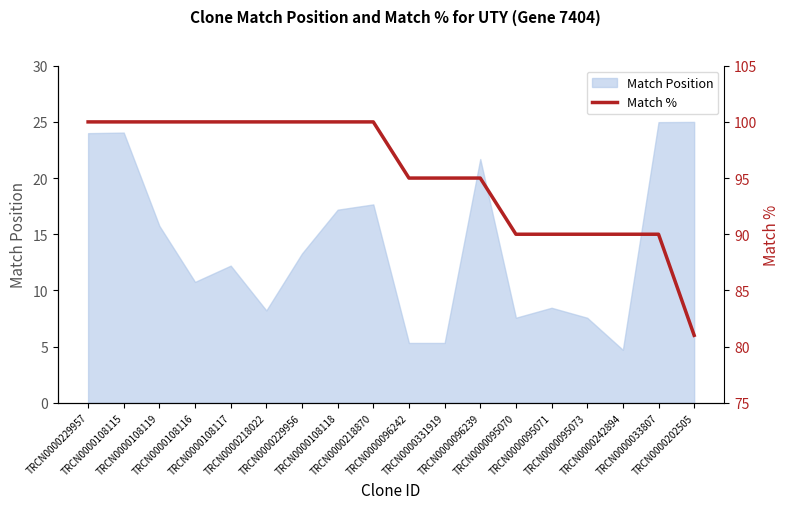

What is the highest value of the Match Position series?

25.0